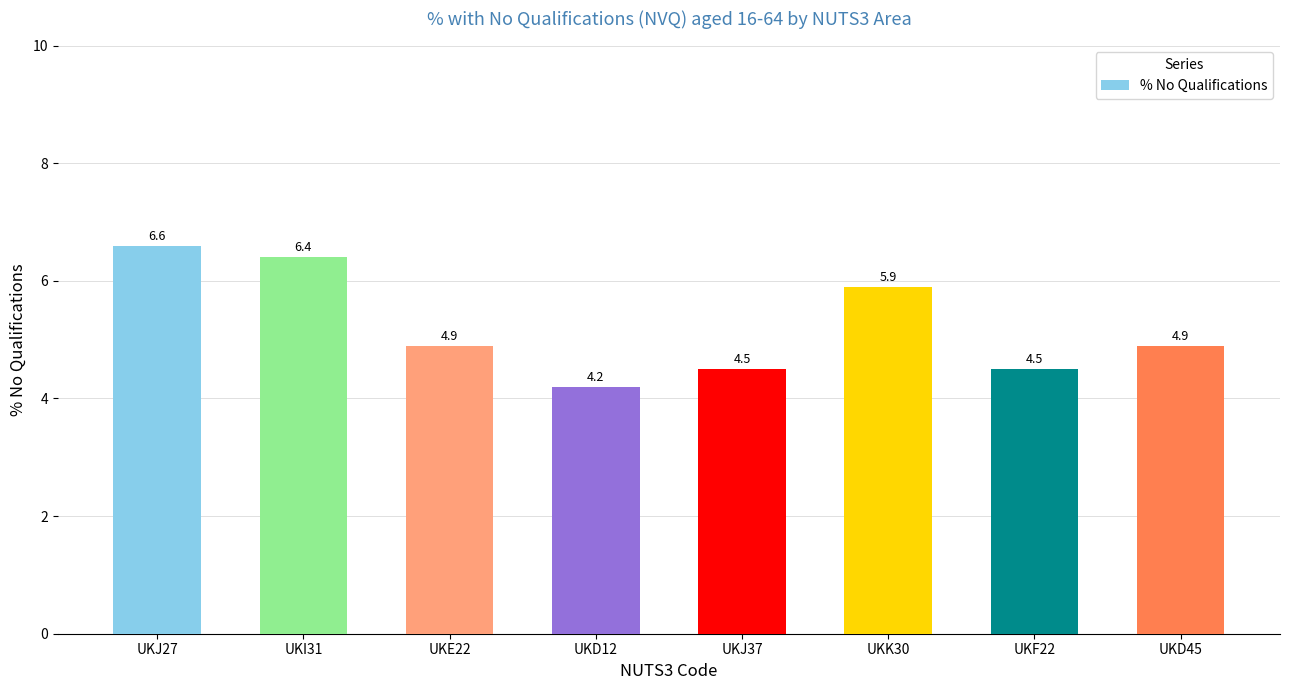

The chart shows a value of 4.5 at UKJ37. True or false?

True